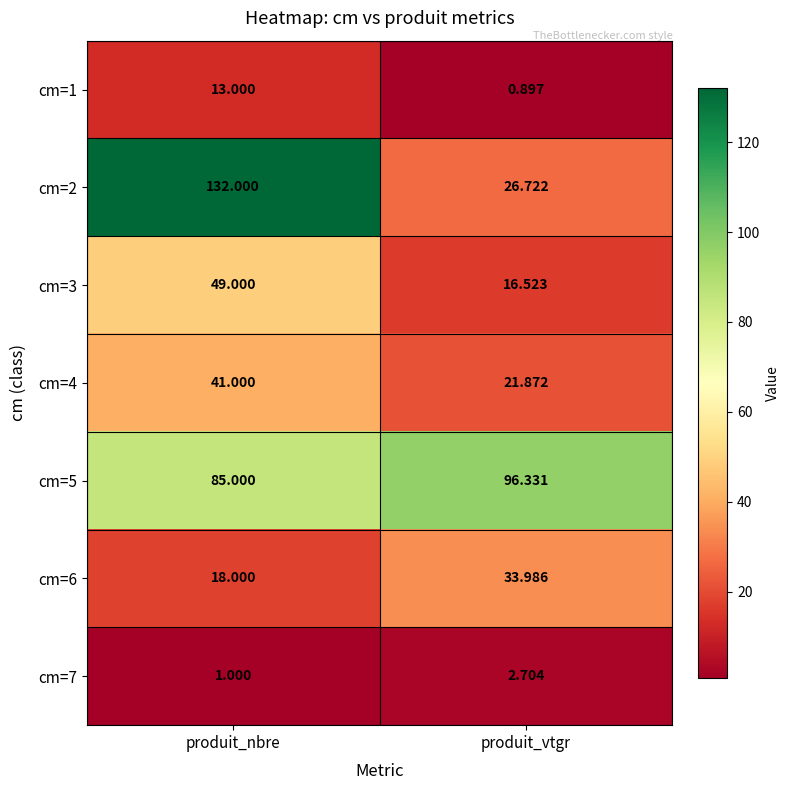

Which label corresponds to the smallest value in the chart?

produit_vtgr